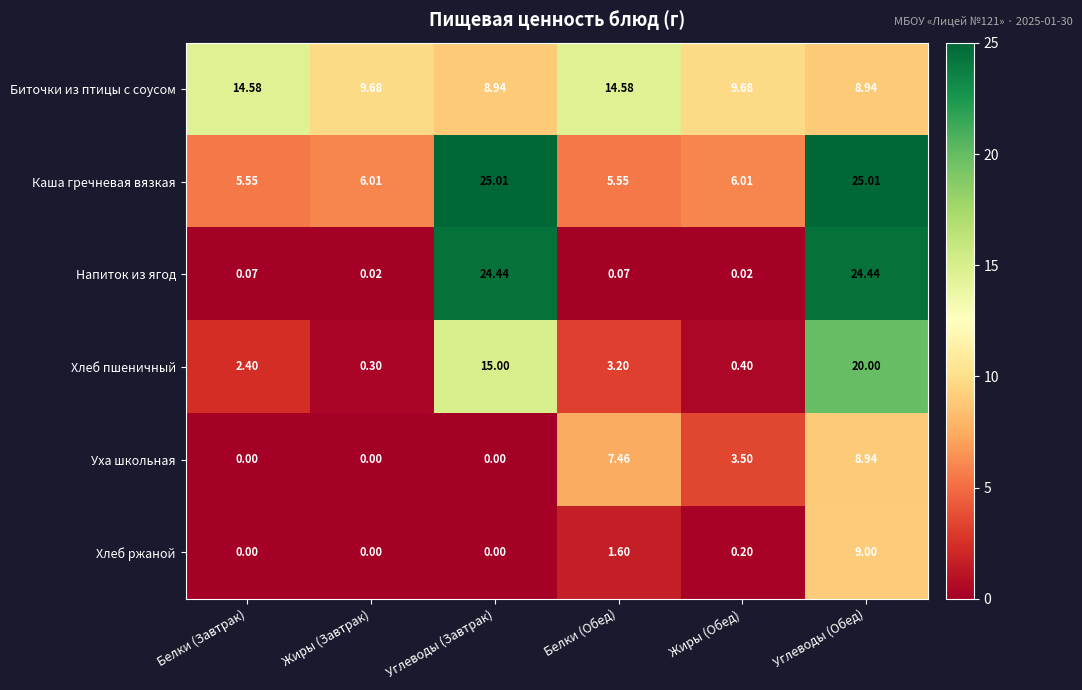

Where is Хлеб ржаной nearest to the value 4?

Белки (Обед)